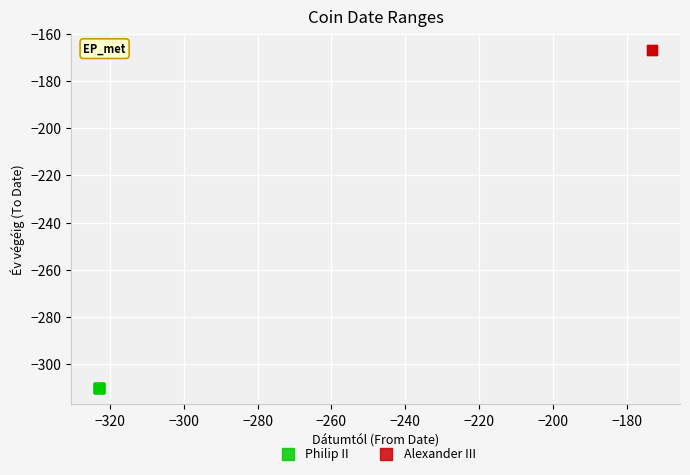

What are all the series names shown in the legend?

Philip II, Alexander III